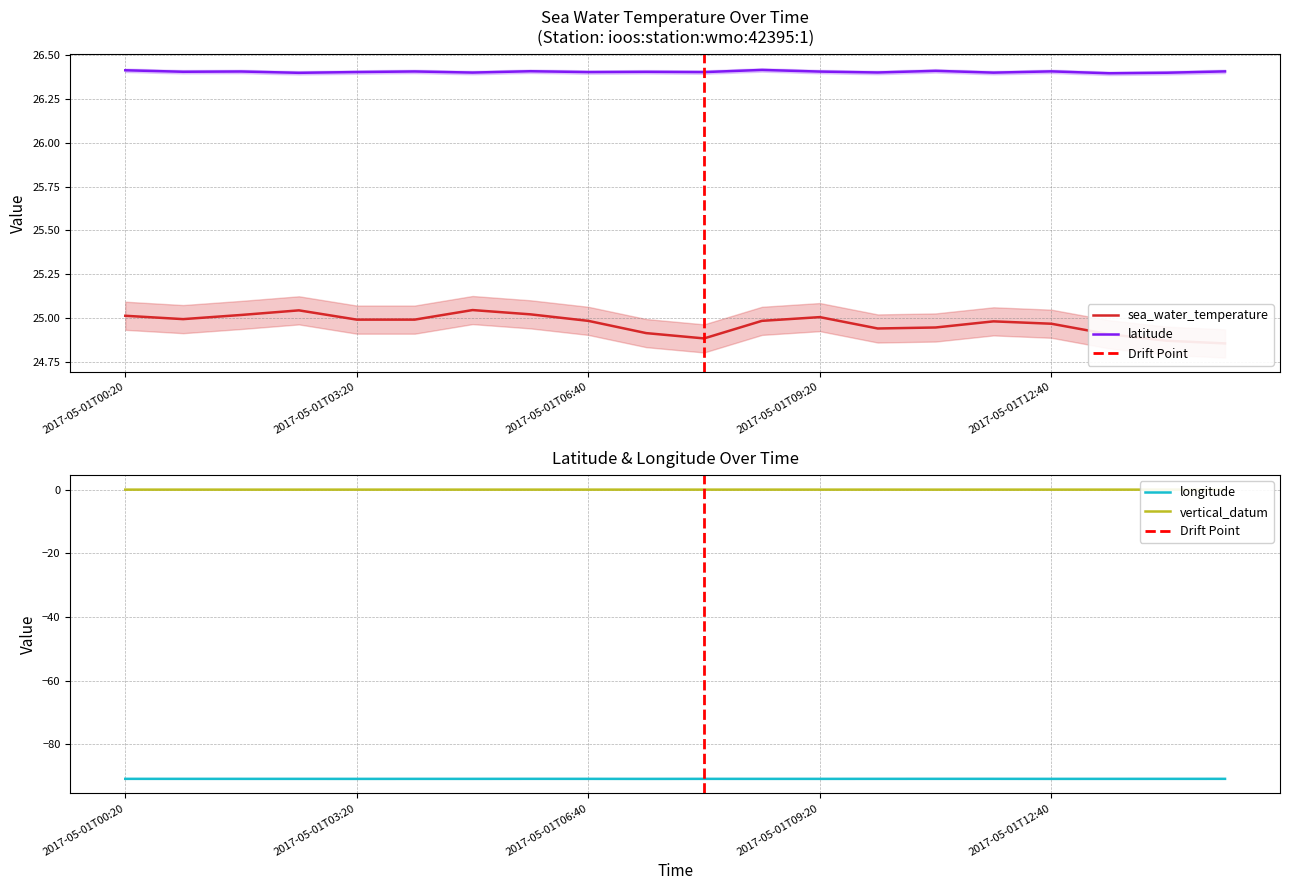

Which series has the widest spread of values?

sea_water_temperature